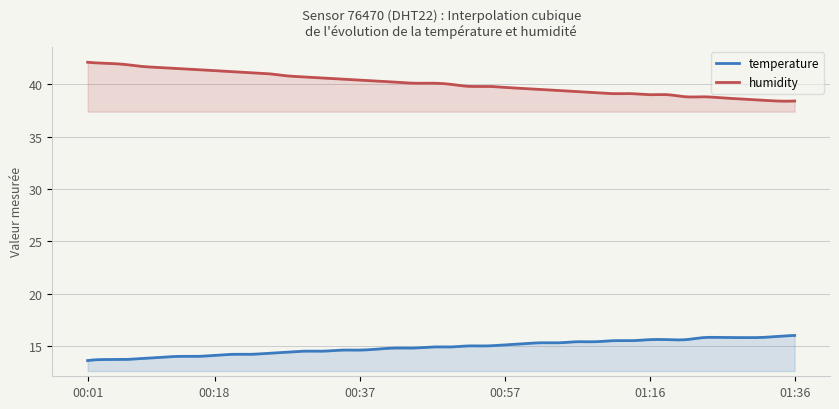

What is the sum of all humidity values?

12022.7